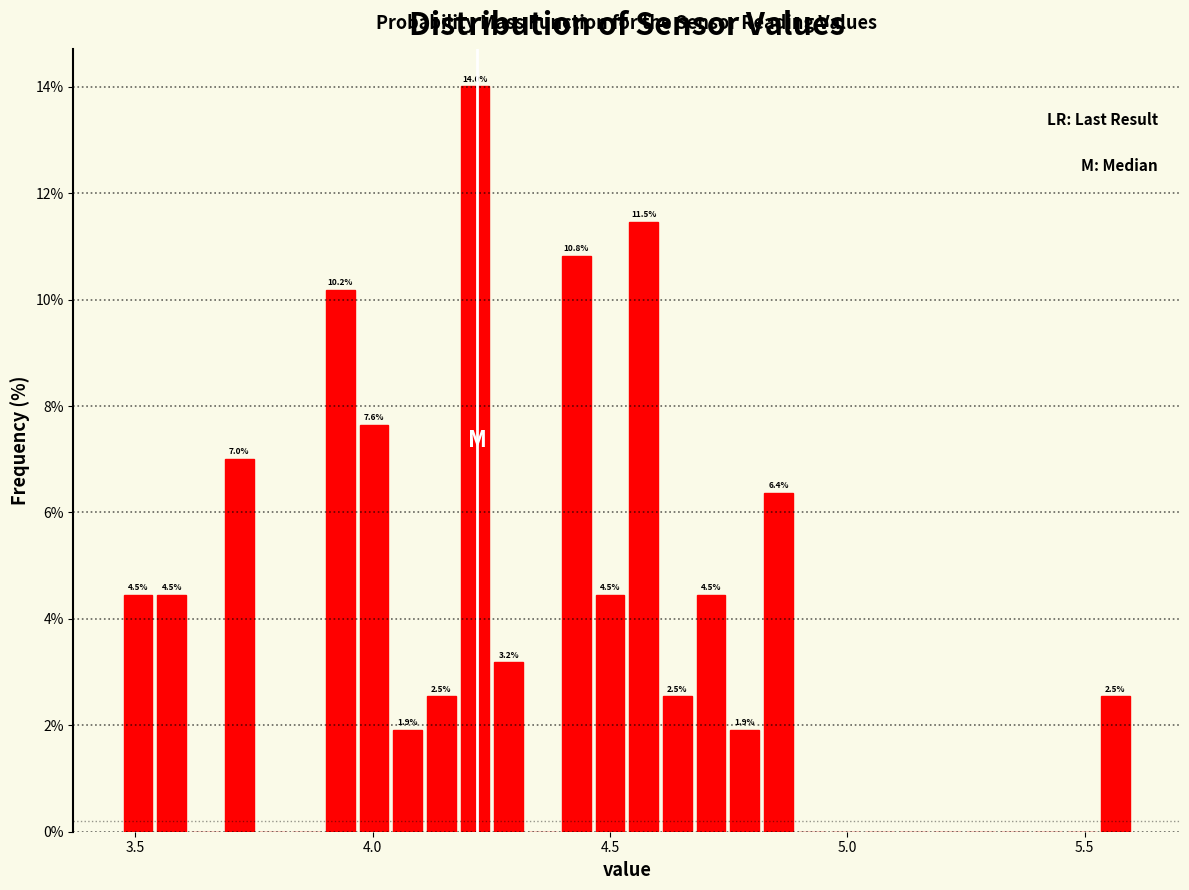

Read against the x-axis, roughly where is the centre of the tallest bar?

4.20